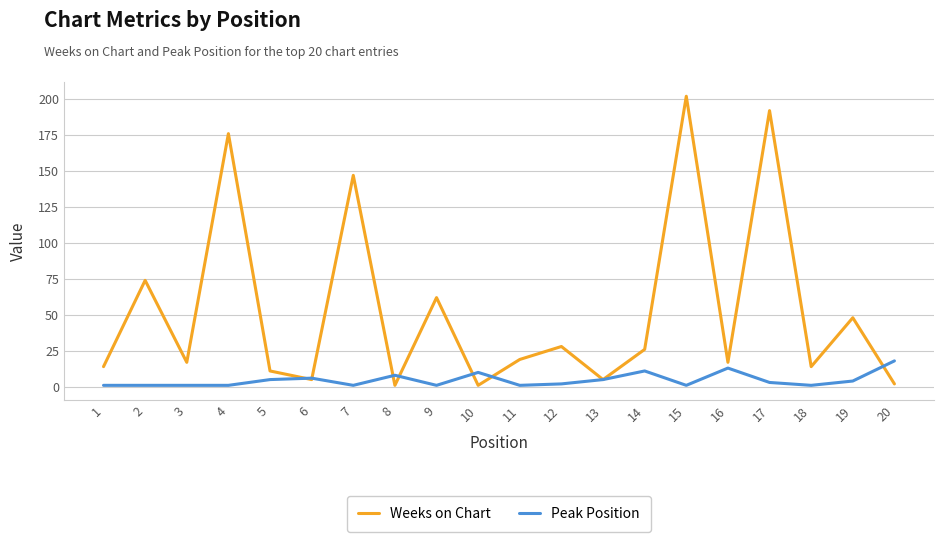

Which series has the largest total across all categories?

Weeks on Chart